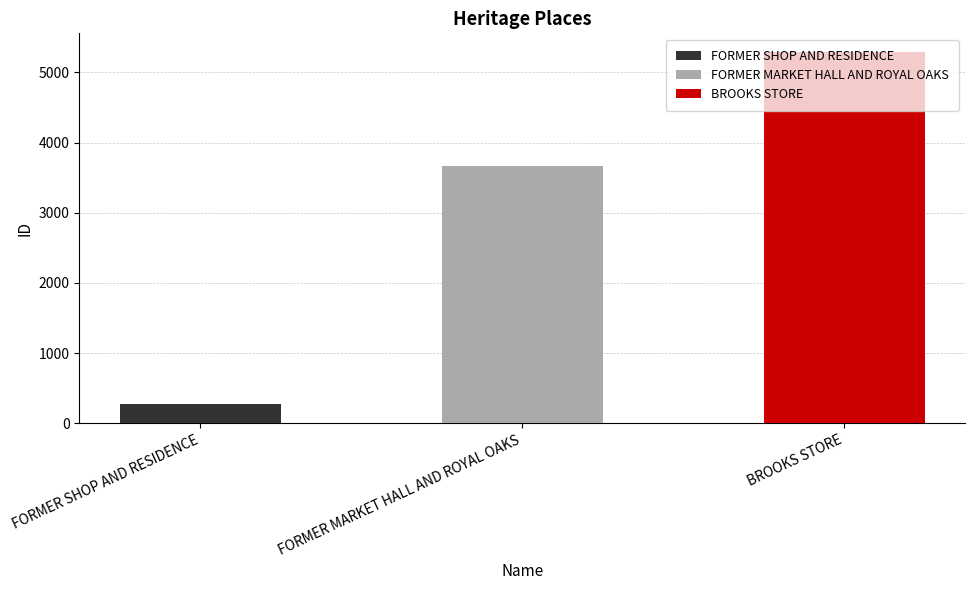

How many bars are there in total?

3